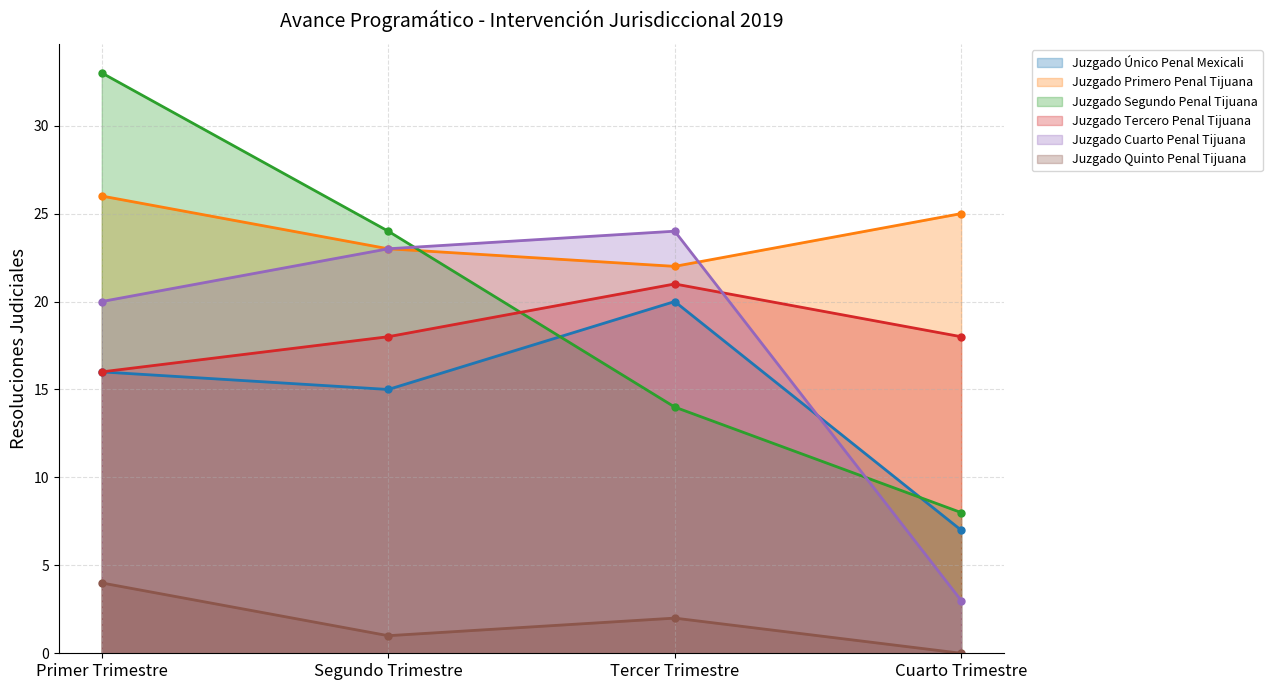

Is it true that Juzgado Único Penal Mexicali equals 25 at Primer Trimestre?

False